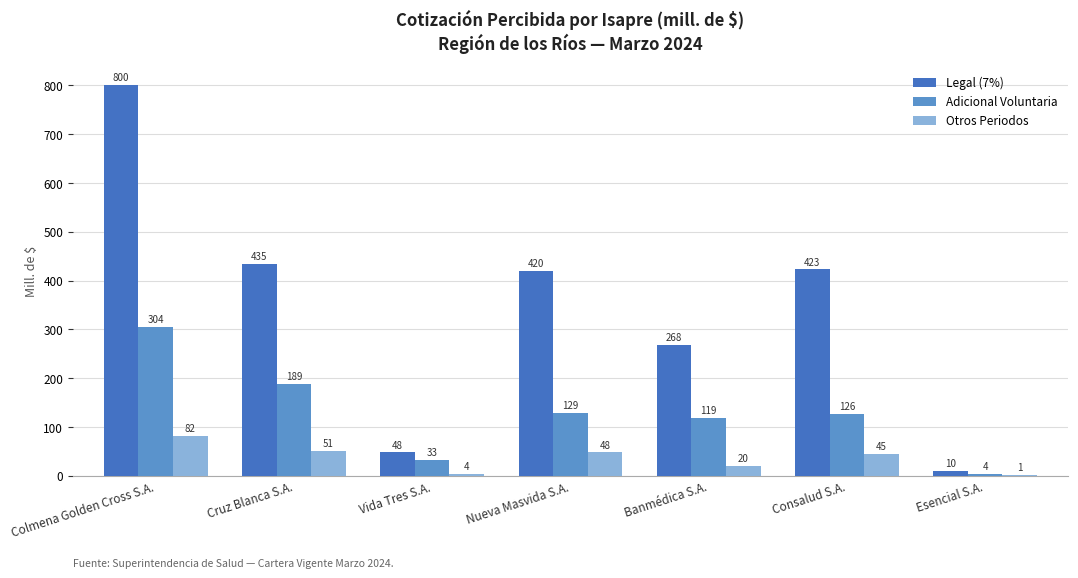

Which series has the largest total across all categories?

Legal (7%)